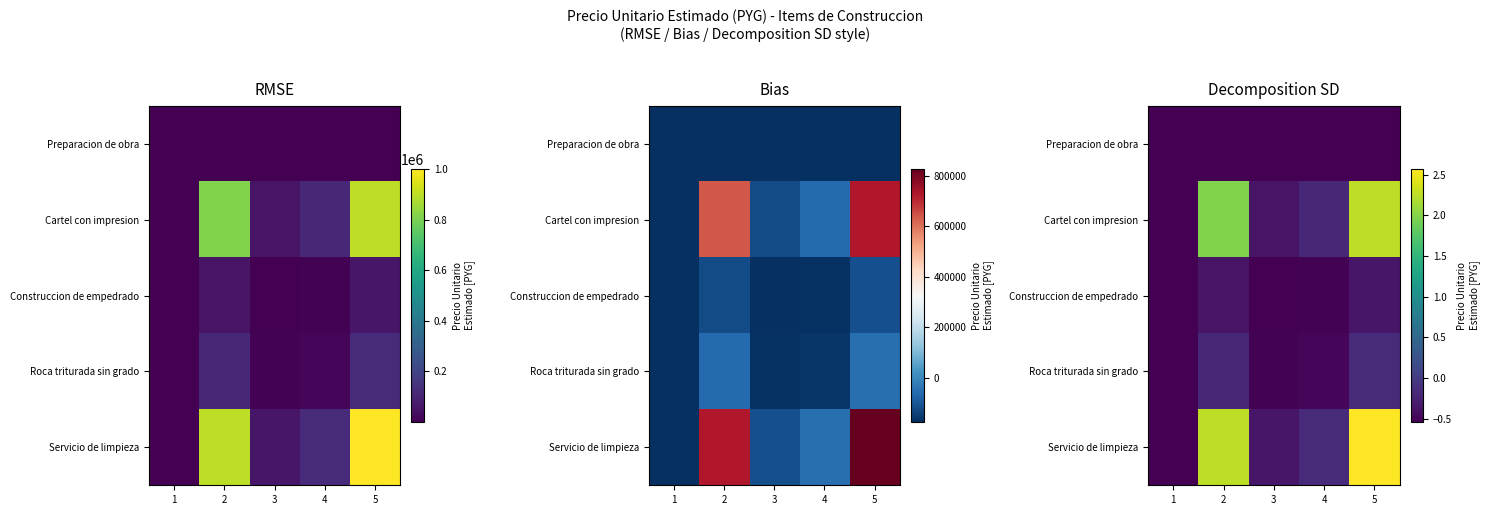

Is the value of Cartel con impresion at 2 greater than the value of Preparacion de obra at 4?

Yes